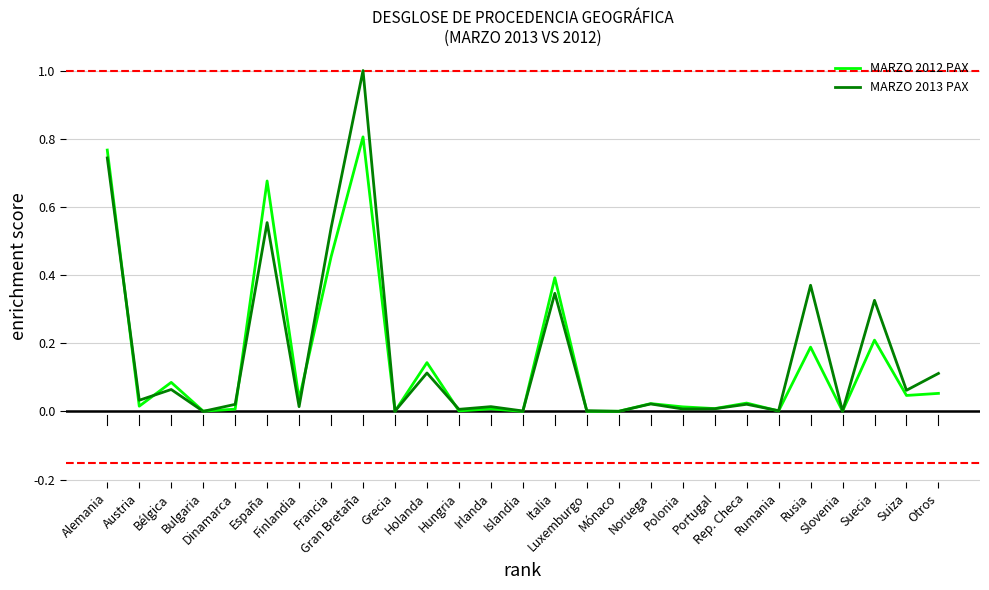

Which series has the largest range (max minus min)?

MARZO 2013 PAX